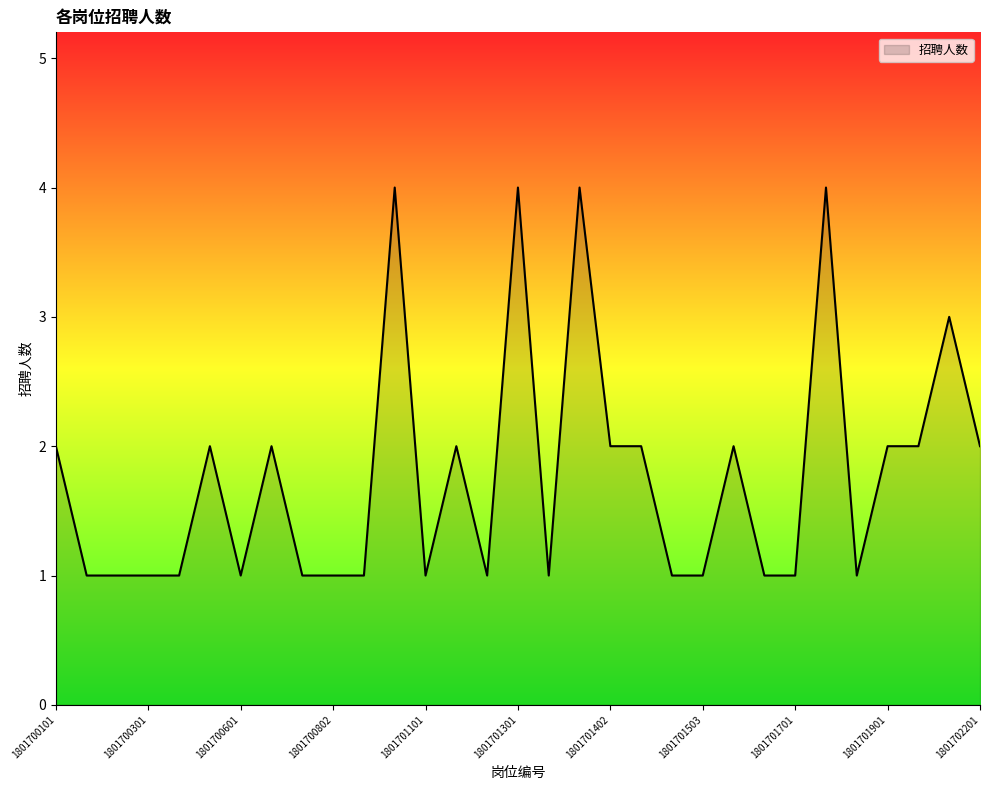

What is the difference between the second highest and second lowest values?

3